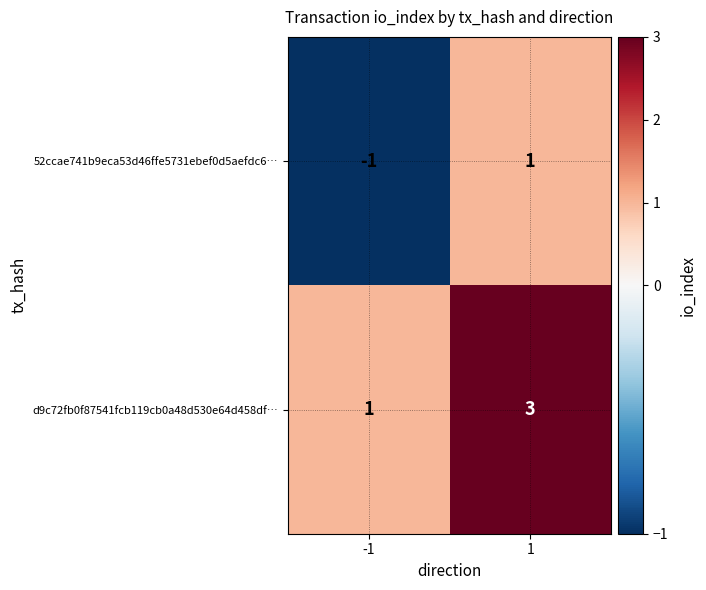

At how many categories does at least one series exceed 0?

2